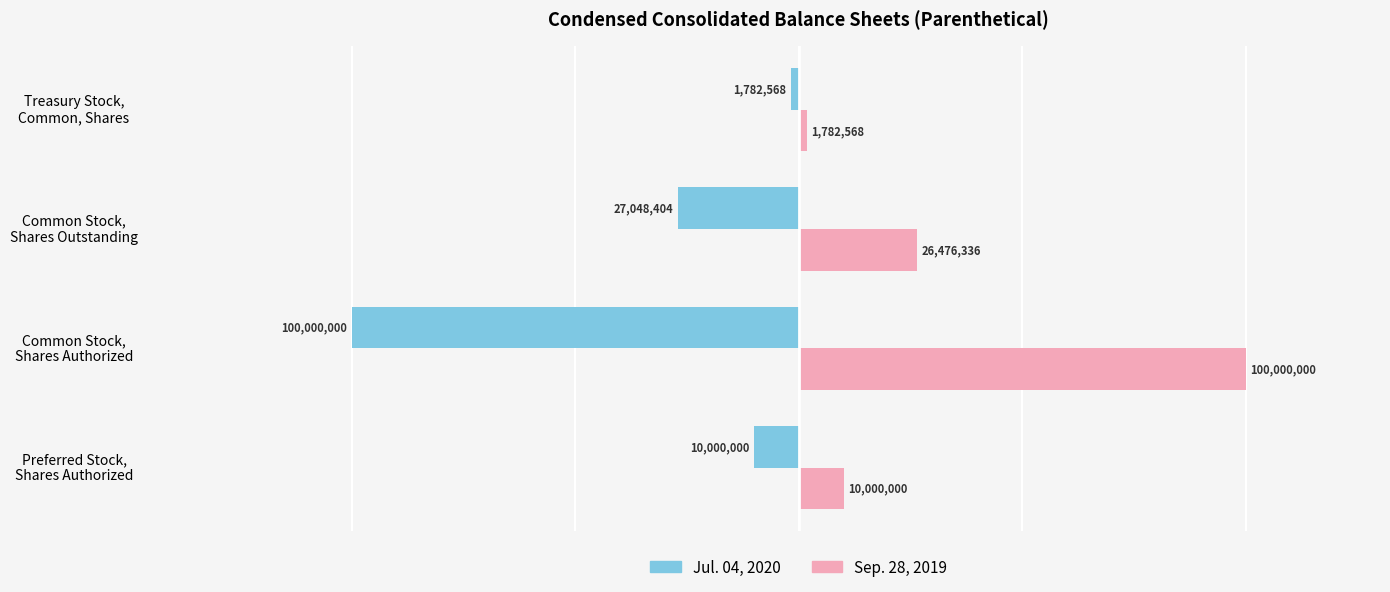

Reading right to left, what are all the values shown in this chart?

Jul. 04, 2020: -1.8	-27.0	-100.0	-10.0
Sep. 28, 2019: 1.8	26.5	100.0	10.0